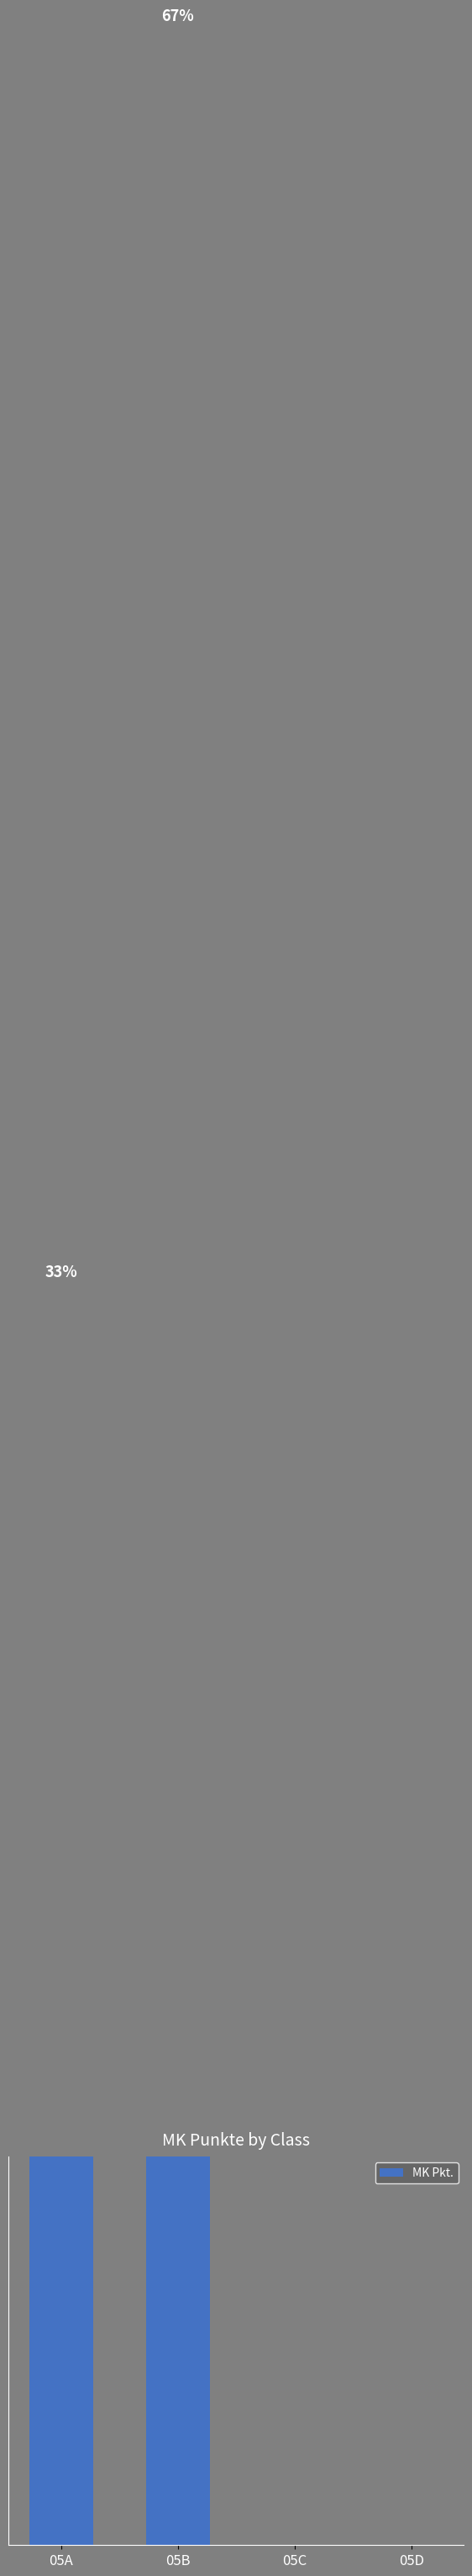

Does the chart contain any negative values?

No